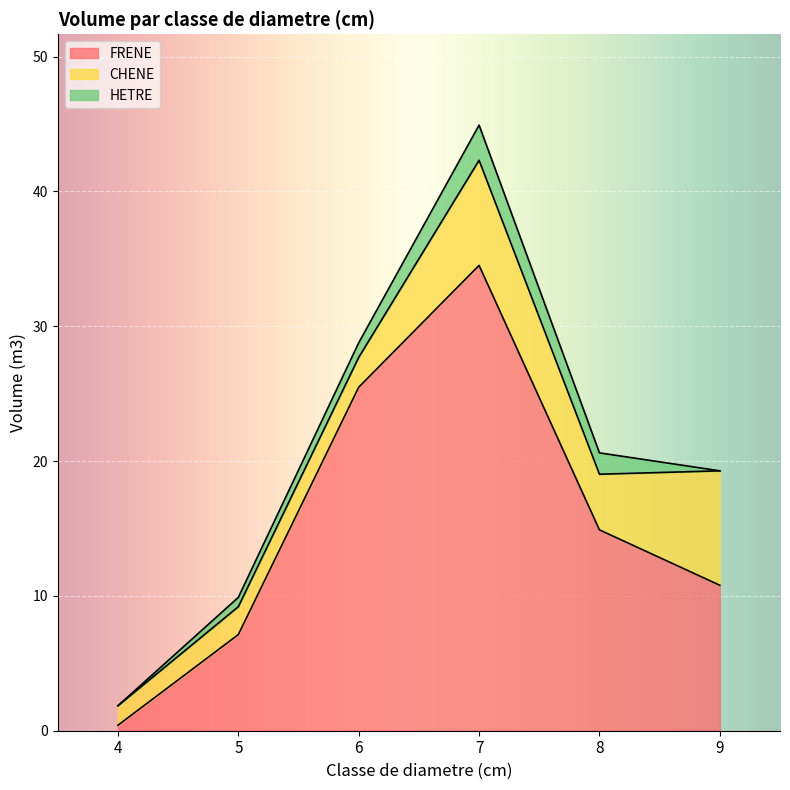

Reading left to right, transcribe all the data shown in this chart.

FRENE: 4=0.4	5=7.1	6=25.5	7=34.5	8=14.9	9=10.8
CHENE: 4=1.4	5=2.1	6=2.2	7=7.8	8=4.1	9=8.5
HETRE: 4=0.0	5=0.7	6=1.1	7=2.6	8=1.6	9=0.0